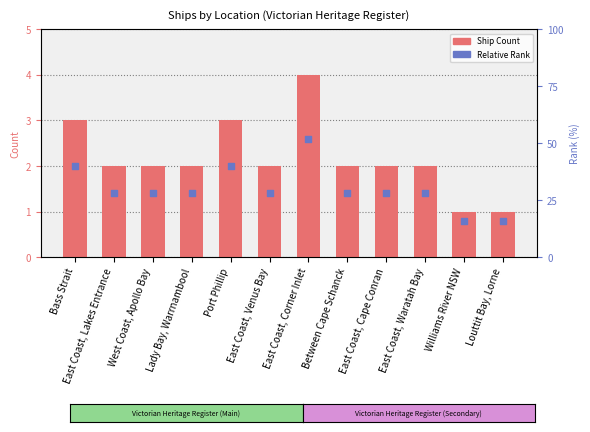

Which series contains the highest Y value?

Ship Count